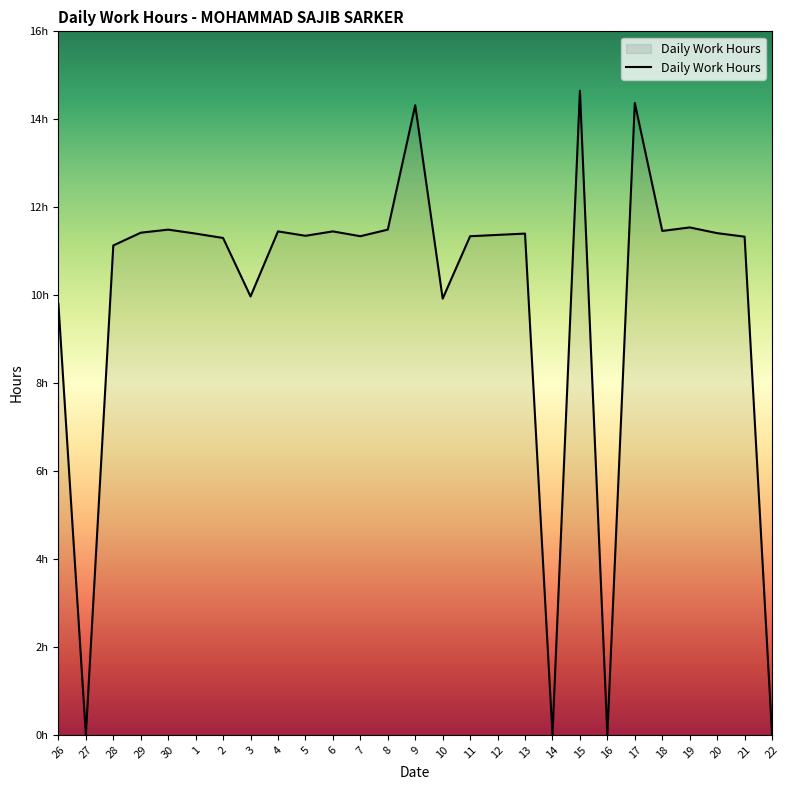

Reading left to right, what are all the values shown in this chart?

9.8	0.0	11.1	11.4	11.5	11.4	11.3	10.0	11.4	11.3	11.4	11.3	11.5	14.3	9.9	11.3	11.4	11.4	0.0	14.7	0.0	14.4	11.5	11.5	11.4	11.3	0.0